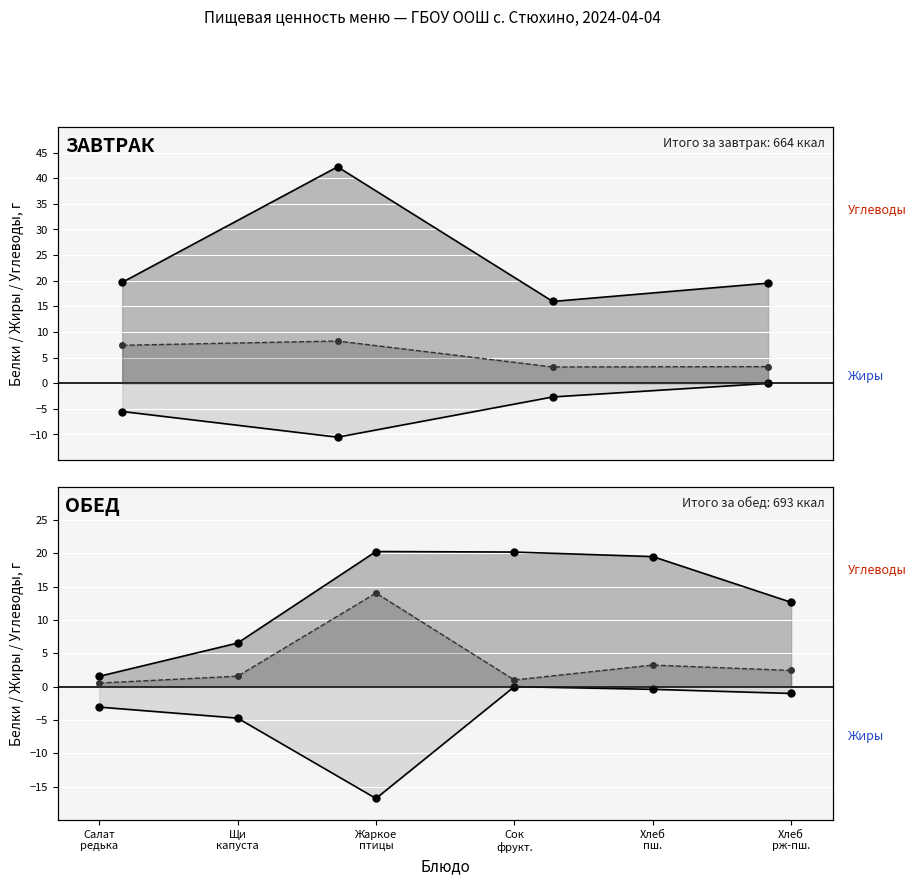

What is the label of the 6th point from the right?

Салат
редька